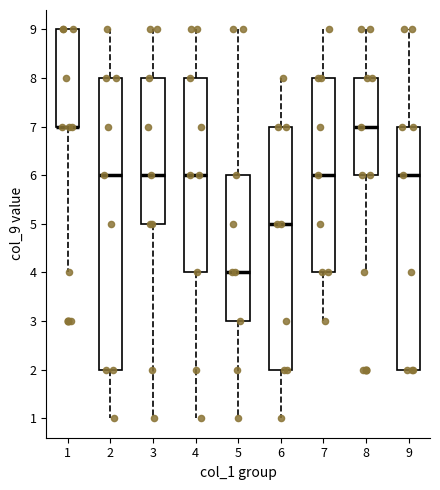

Which box is the tallest, from its lower edge to its upper edge?

2